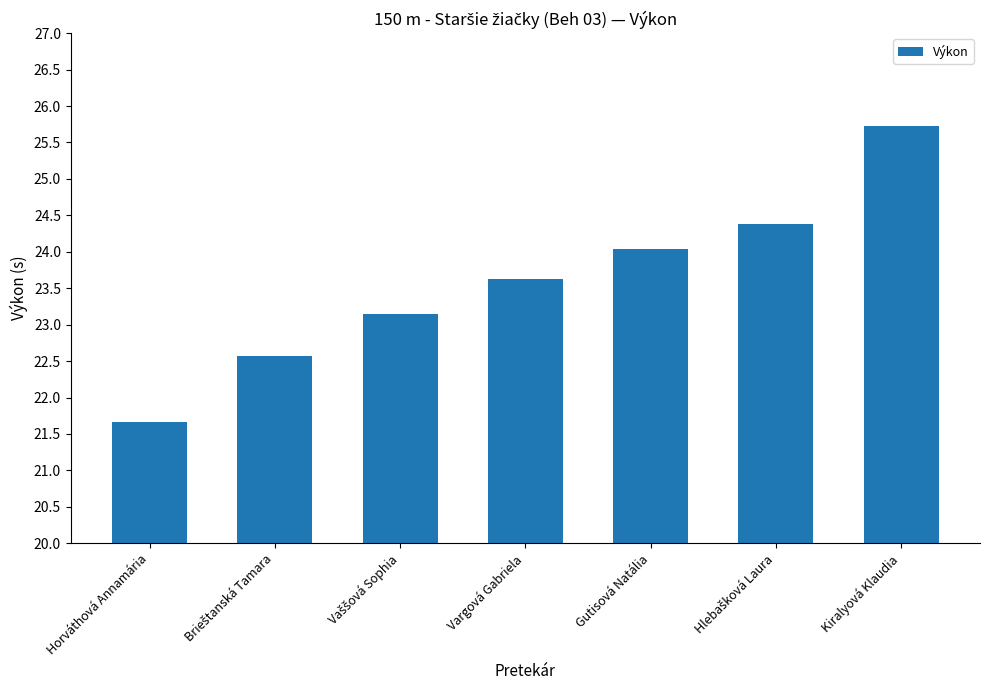

How many bars are there in total?

7